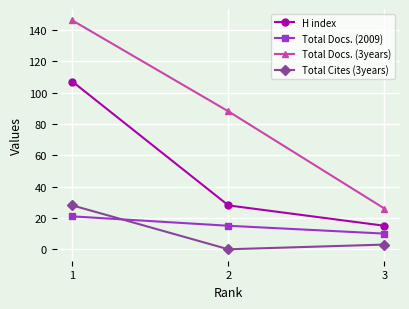

What is the value of the Total Docs. (3years) point at the 2nd from the left?

88